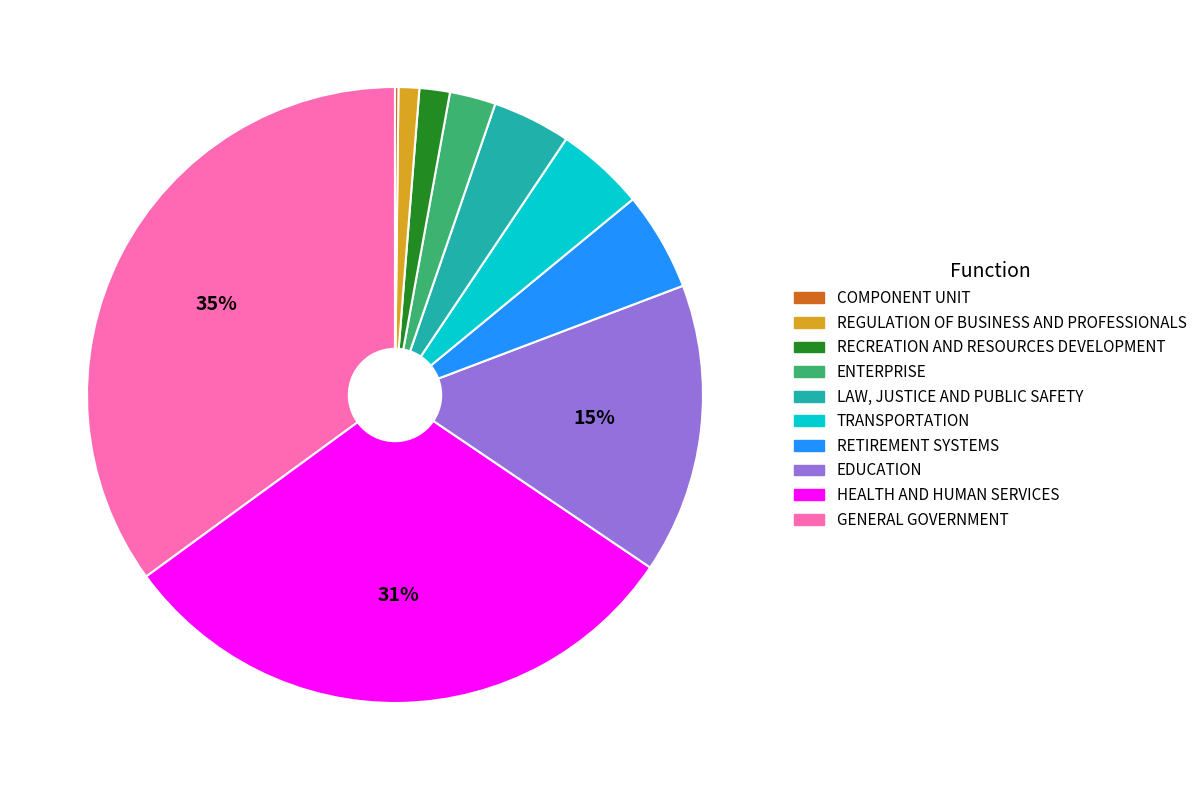

Is there a majority slice in this chart?

No